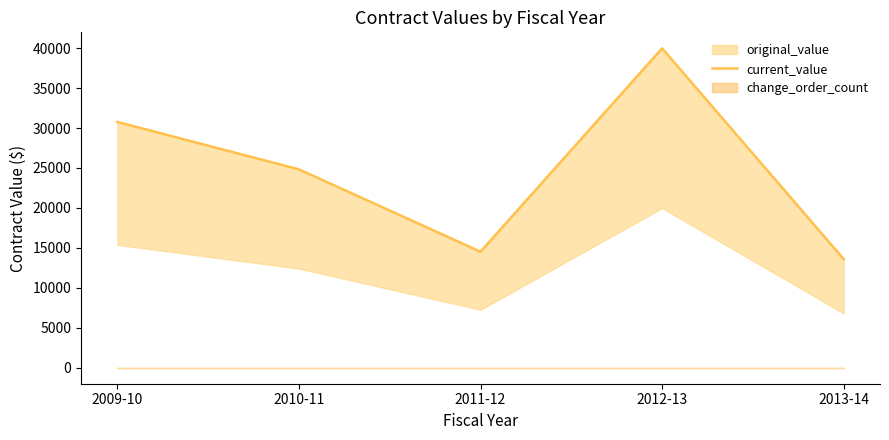

What is the maximum value shown in the chart?

39979.8